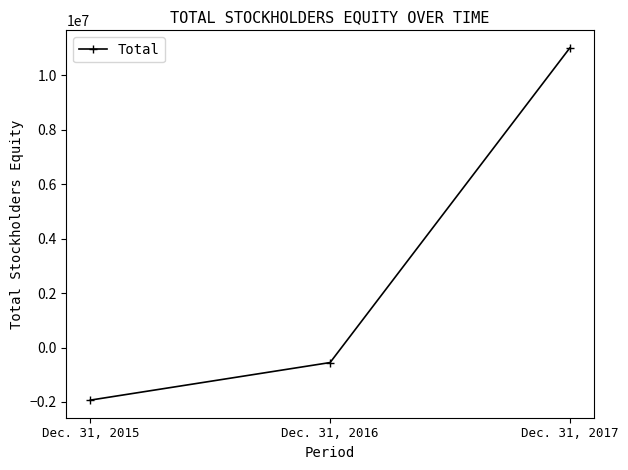

Between Dec. 31, 2016 and Dec. 31, 2015, which is larger?

Dec. 31, 2016